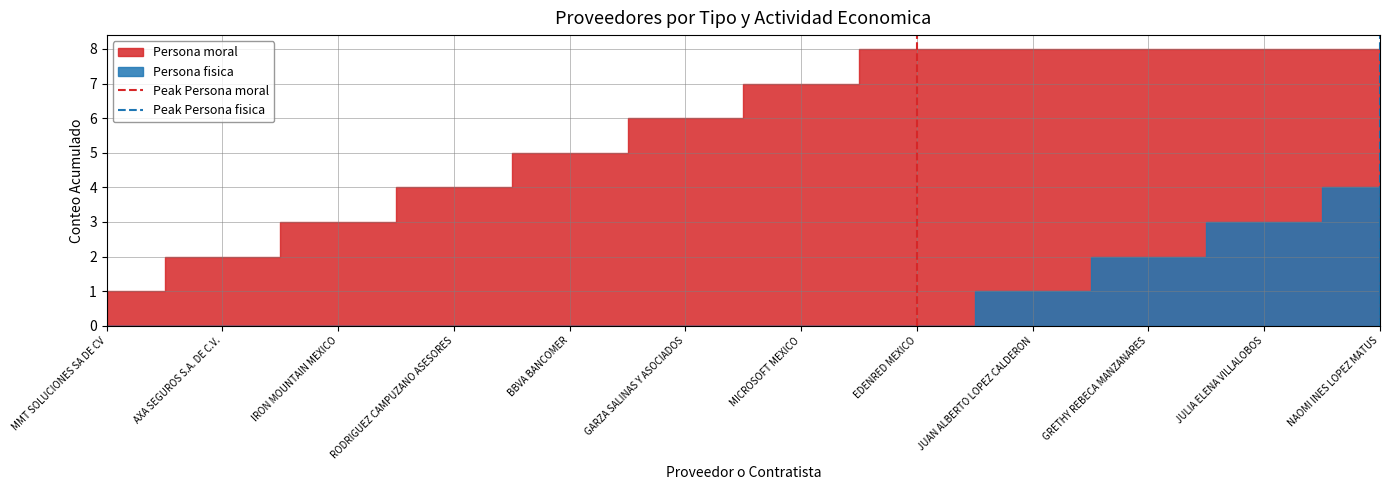

Does the chart have visible grid lines?

Yes